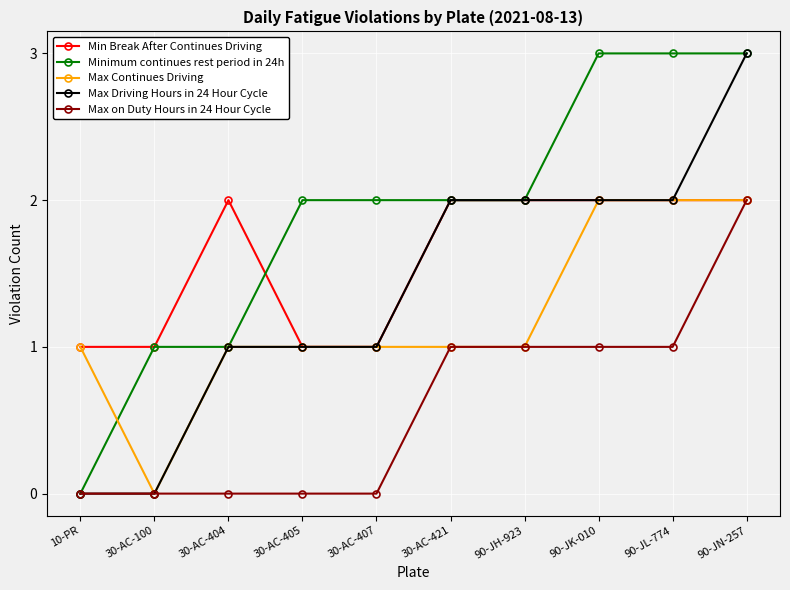

At which category does Min Break After Continues Driving reach its first local peak?

30-AC-404